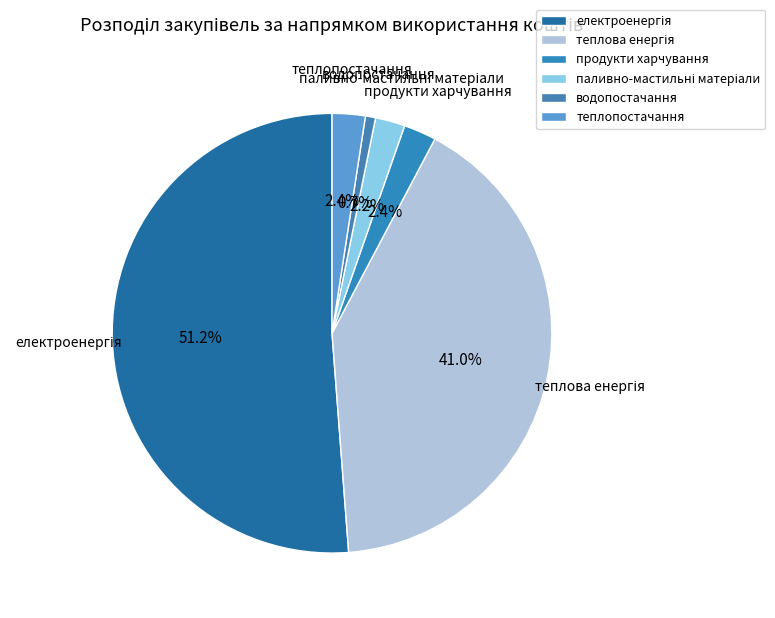

Does водопостачання account for over 50% of the chart?

No